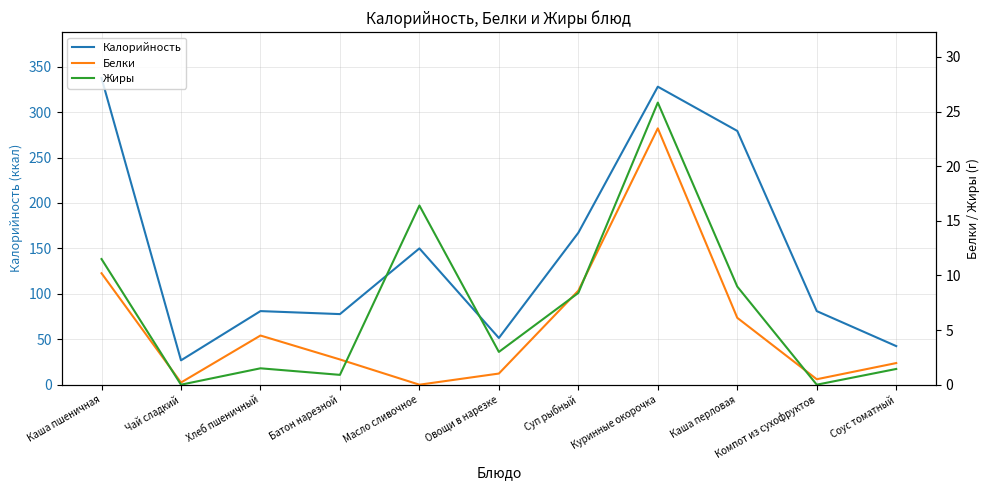

What are all the series names shown in the legend?

Калорийность, Белки, Жиры